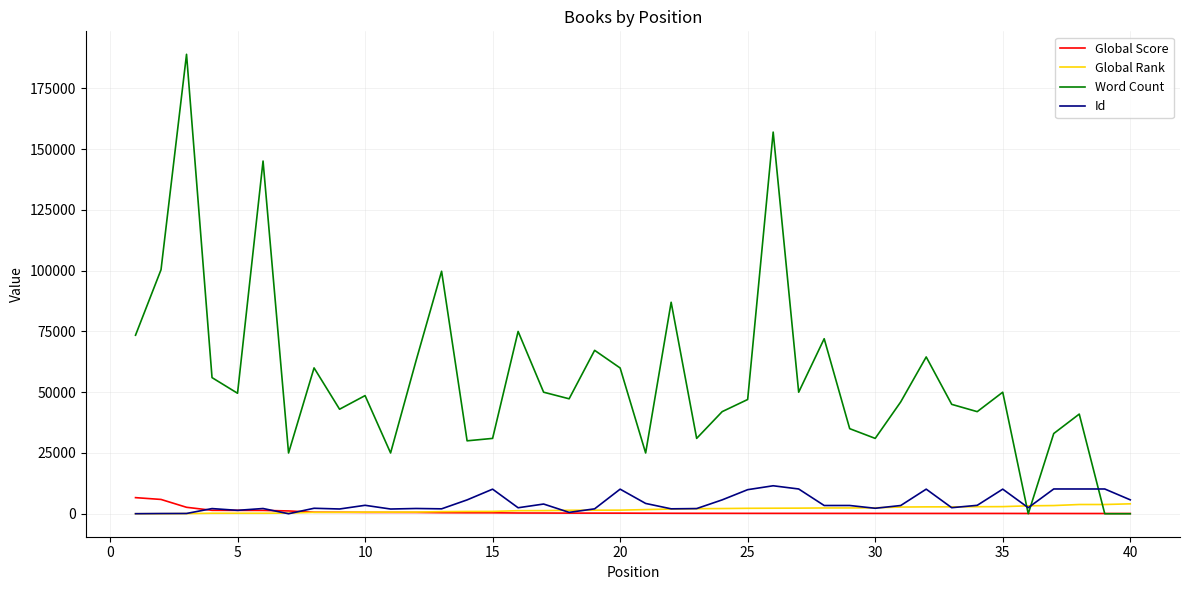

Count the number of data series in this chart.

4